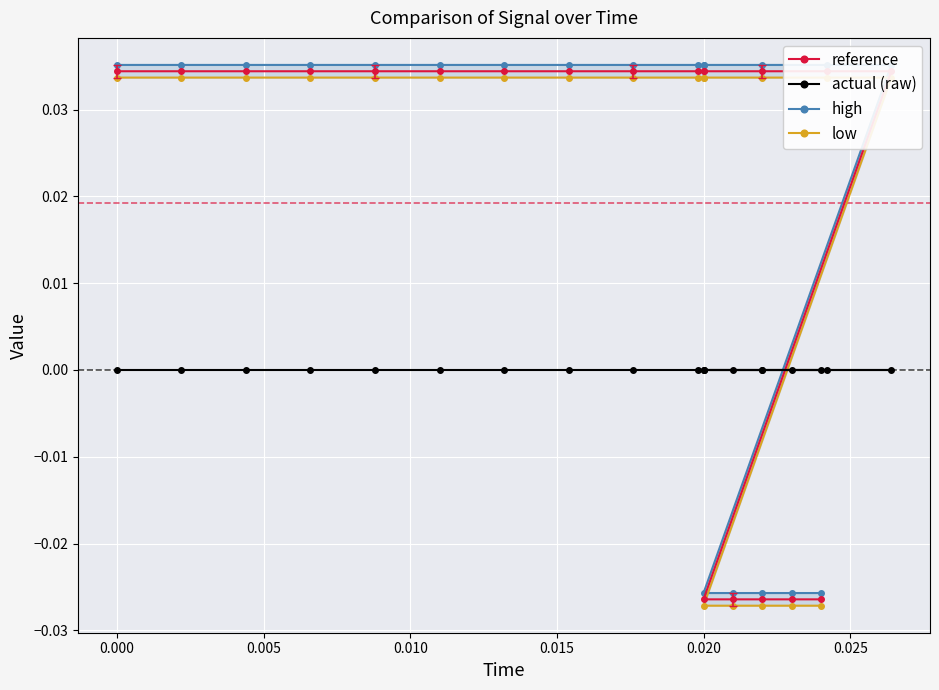

At which label does reference reach its minimum?

0.020